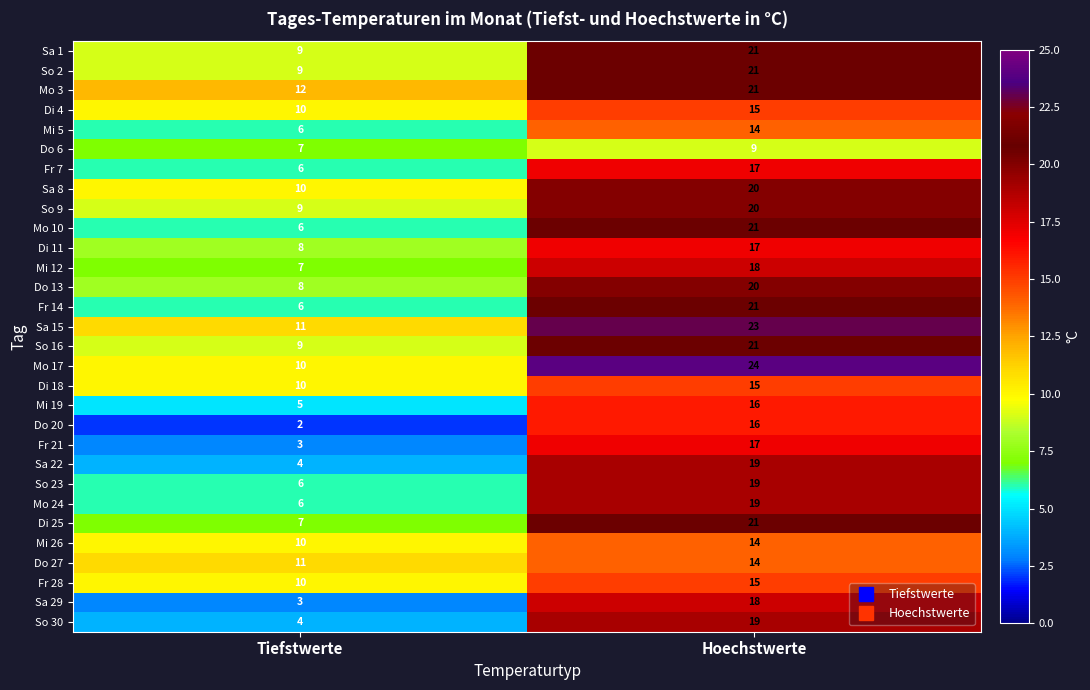

How many data points does each series have?

2